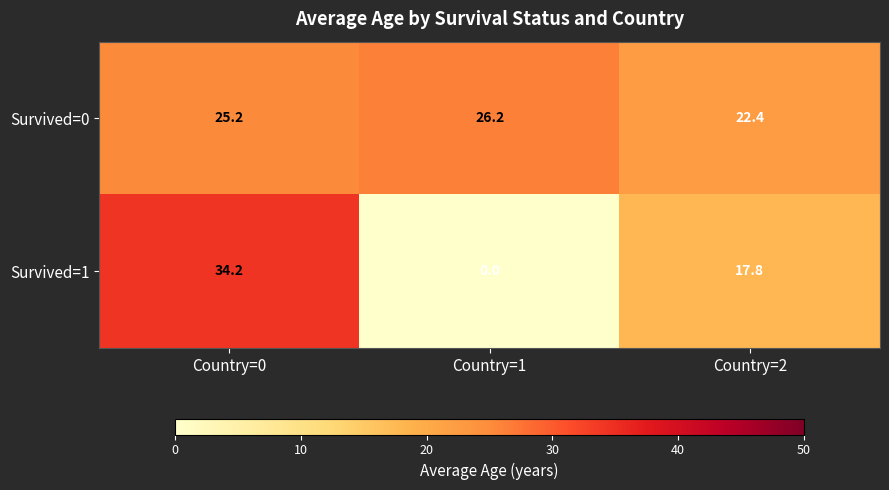

Rank the series by their maximum value, from highest to lowest.

Survived=1, Survived=0